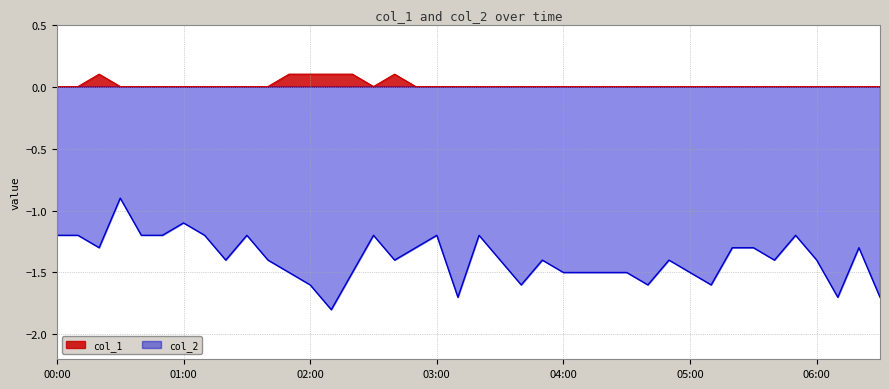

What are all the series names shown in the legend?

col_1, col_2